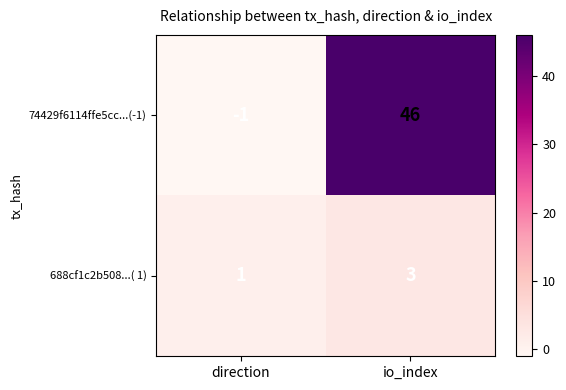

True or false: 74429f6114ffe5cc...(-1) has a value of 46 at io_index.

True